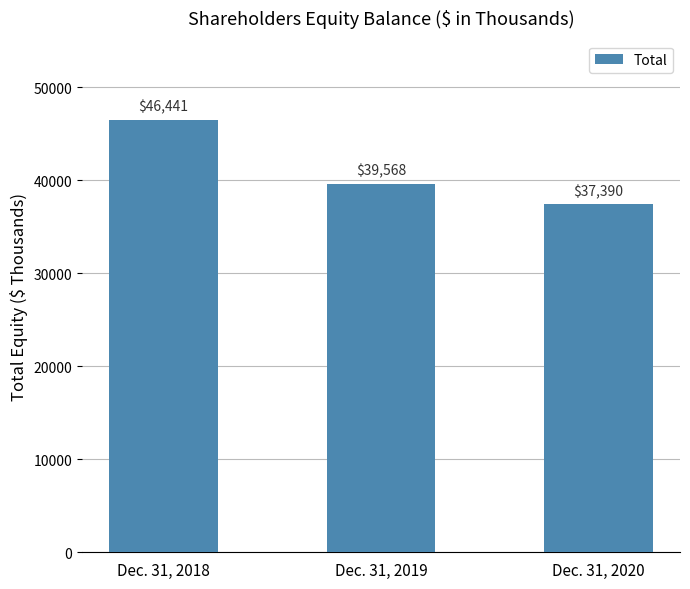

True or false: the data shows 67005 at Dec. 31, 2018.

False